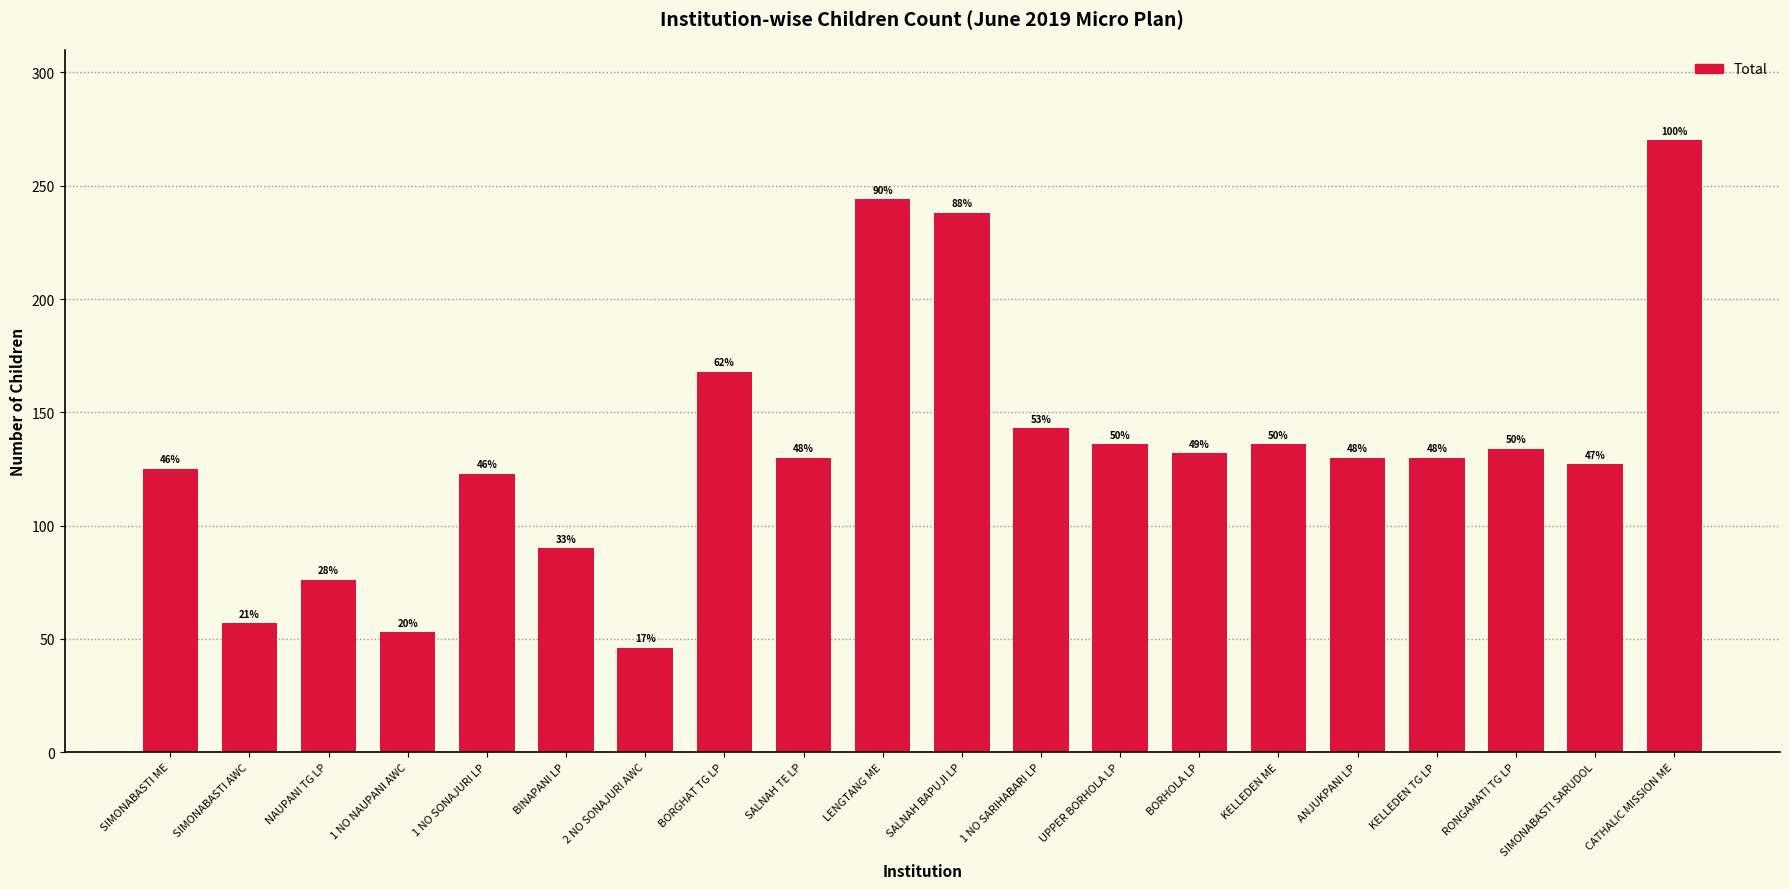

Reading left to right, what are all the values shown in this chart?

125	57	76	53	123	90	46	168	130	244	238	143	136	132	136	130	130	134	127	270